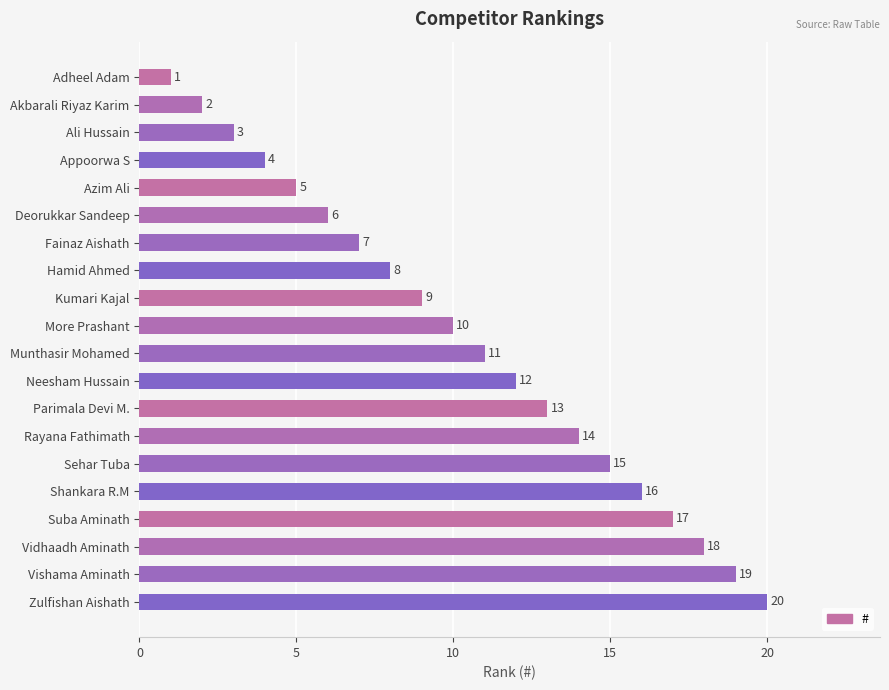

List the labels in order of value, smallest first.

Adheel Adam, Akbarali Riyaz Karim, Ali Hussain, Appoorwa S, Azim Ali, Deorukkar Sandeep, Fainaz Aishath, Hamid Ahmed, Kumari Kajal, More Prashant, Munthasir Mohamed, Neesham Hussain, Parimala Devi M., Rayana Fathimath, Sehar Tuba, Shankara R.M, Suba Aminath, Vidhaadh Aminath, Vishama Aminath, Zulfishan Aishath